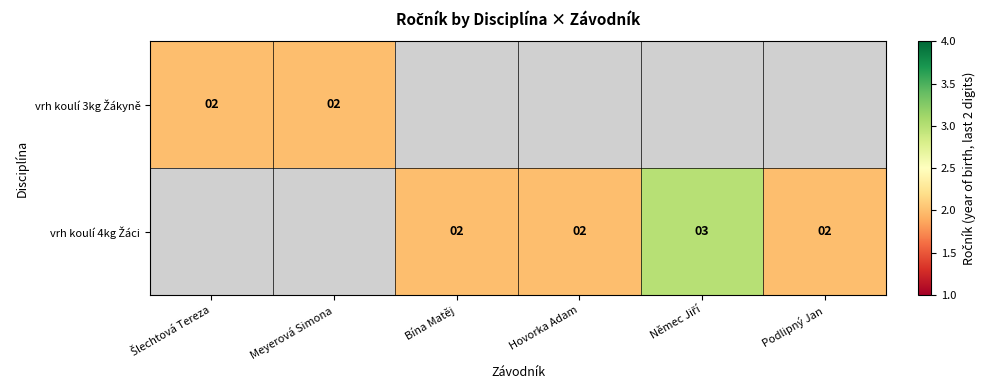

Rank the series by their maximum value, from lowest to highest.

vrh koulí 3kg Žákyně, vrh koulí 4kg Žáci